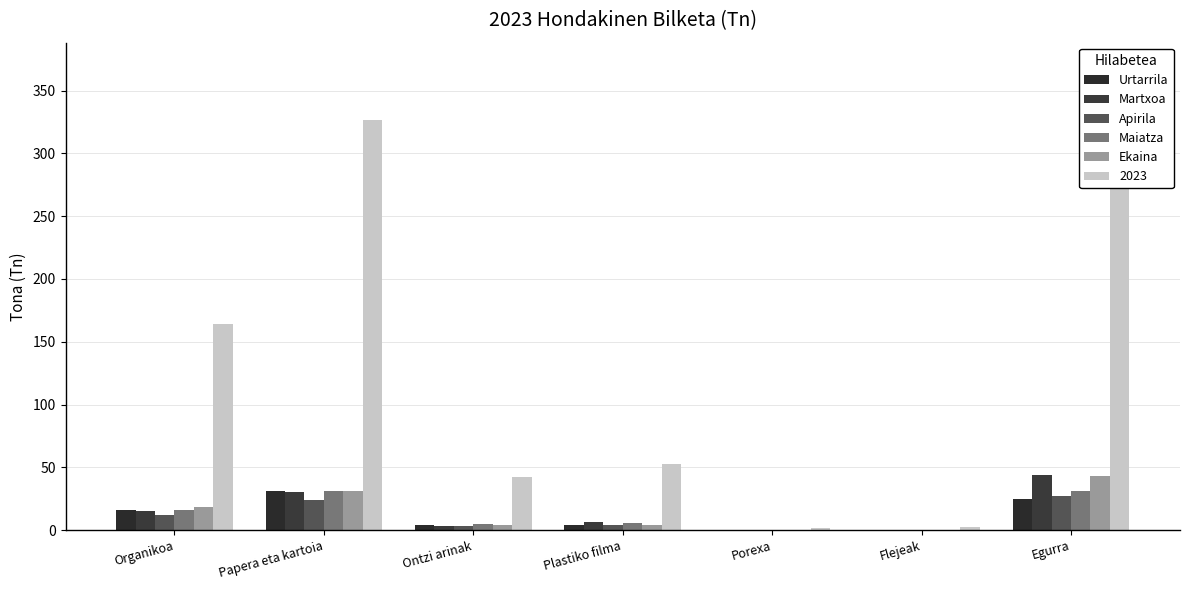

Reading left to right, transcribe all the data shown in this chart.

Urtarrila: 16.3	31.1	3.8	3.7	0.1	0.1	24.4
Martxoa: 15.0	30.5	3.1	6.1	0.1	0.3	43.7
Apirila: 11.8	23.9	3.0	3.8	0.2	0.1	26.9
Maiatza: 16.2	30.9	4.7	5.4	0.2	0.3	31.4
Ekaina: 18.3	30.8	4.2	4.4	0.1	0.2	42.9